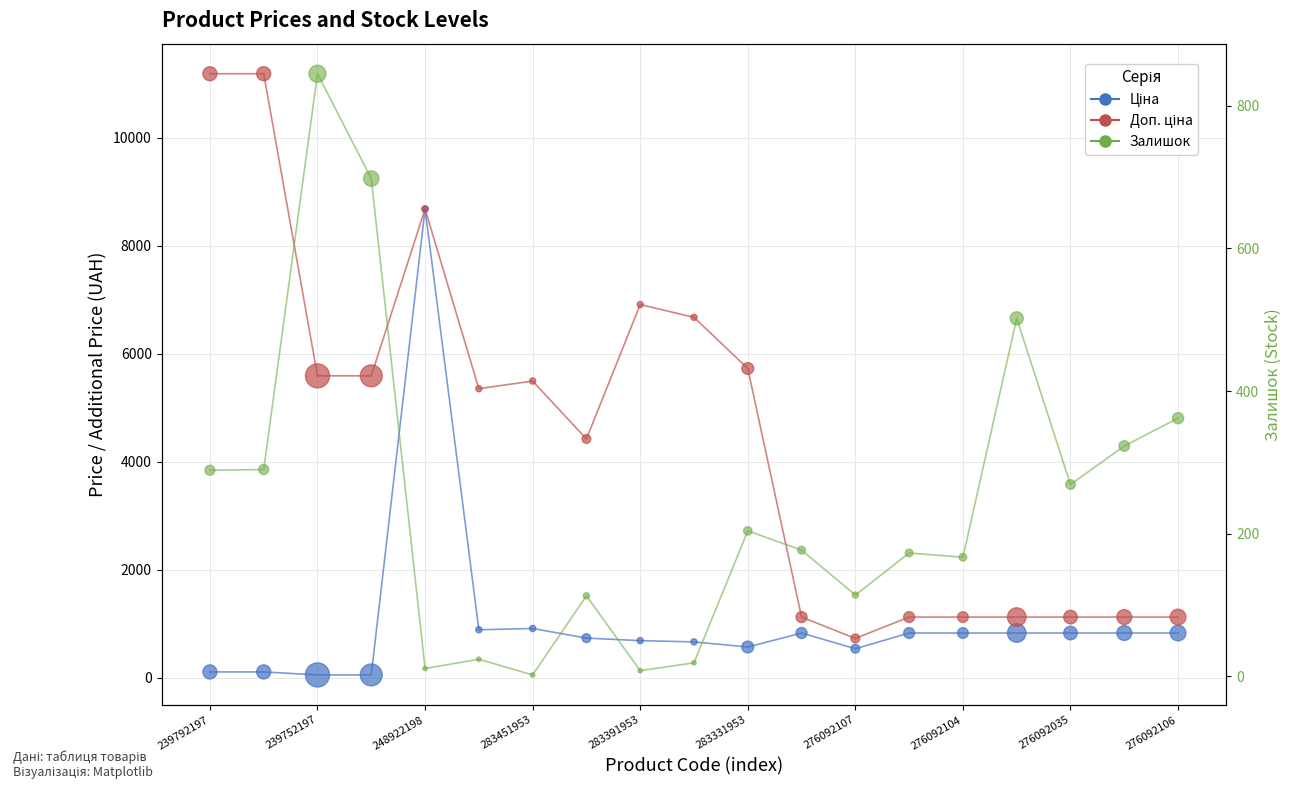

Which series contains the lowest Y value?

Залишок